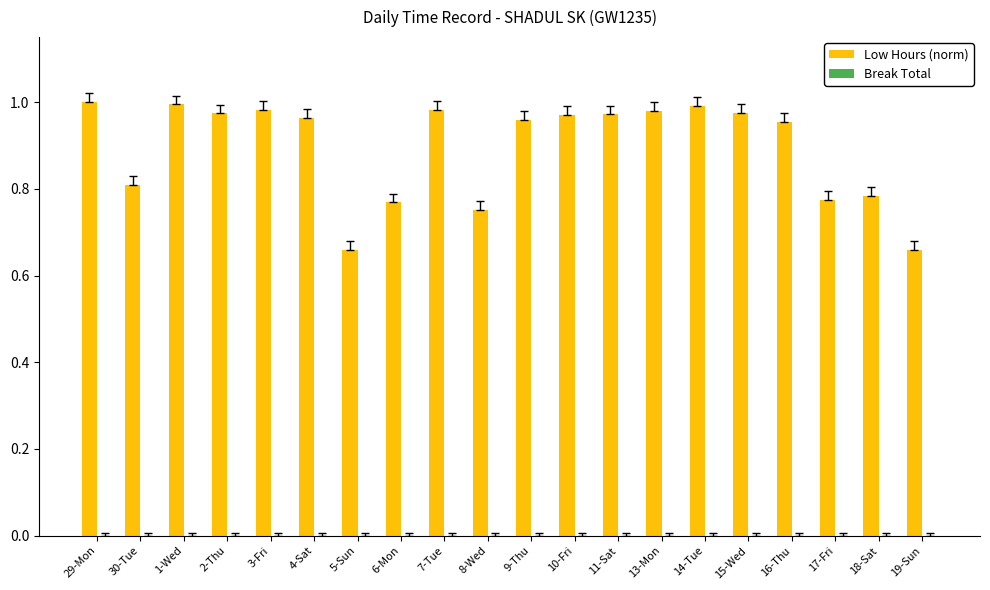

What is the change in value from 8-Wed to 9-Thu?

+0.2